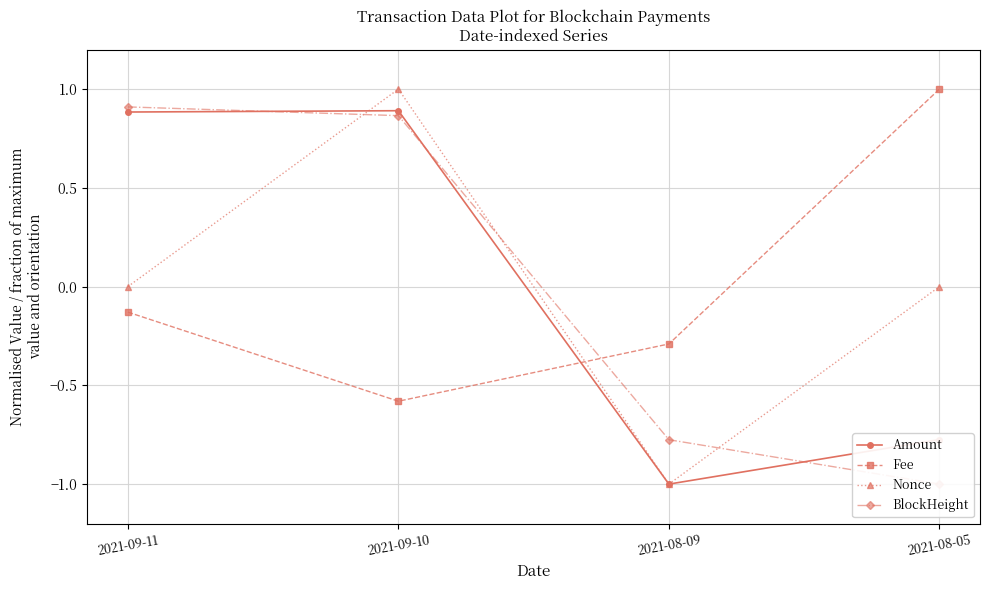

Rank the series by their maximum value, from highest to lowest.

Nonce, Fee, BlockHeight, Amount